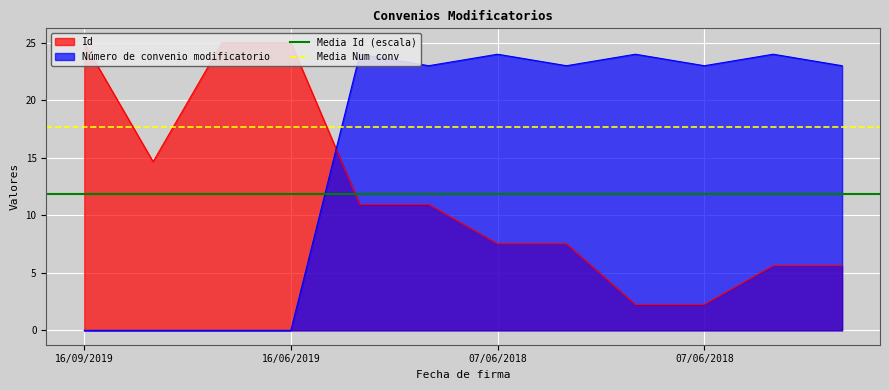

What is the sum of all Media Num conv values?

35.3